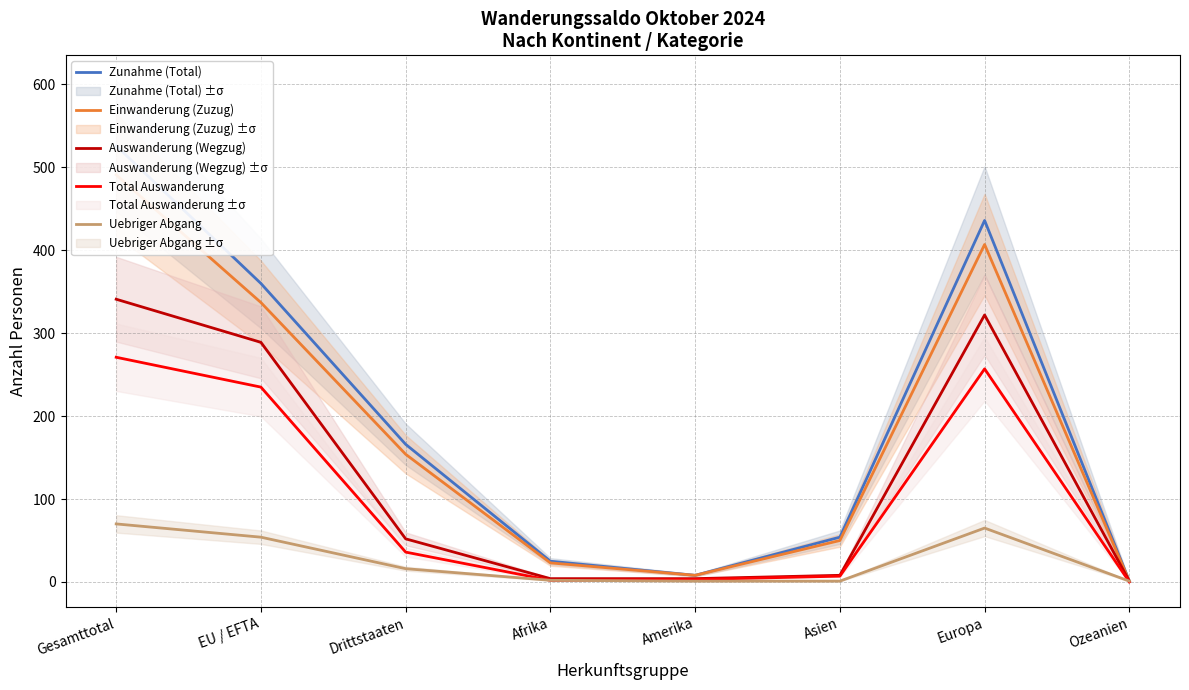

Is this an area chart (filled region under the line)?

No